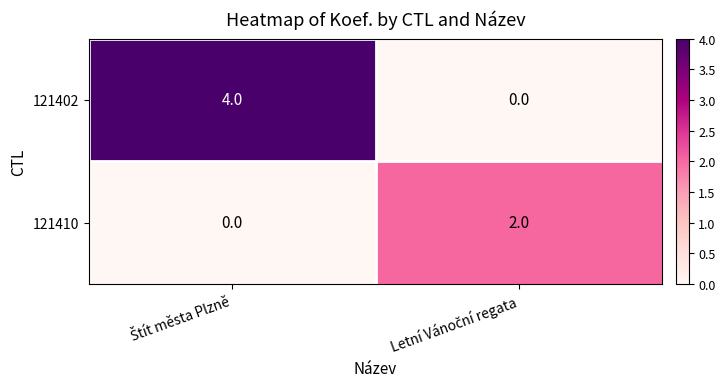

List the series in order of their peak value, highest first.

121402, 121410